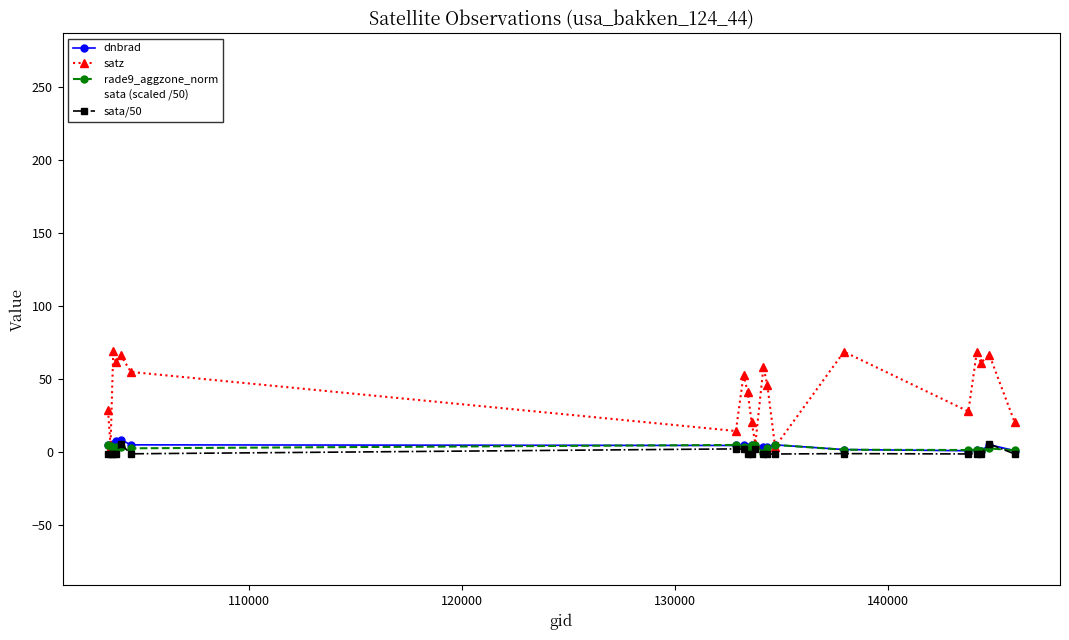

Which series has the largest range (max minus min)?

sata (scaled /50)